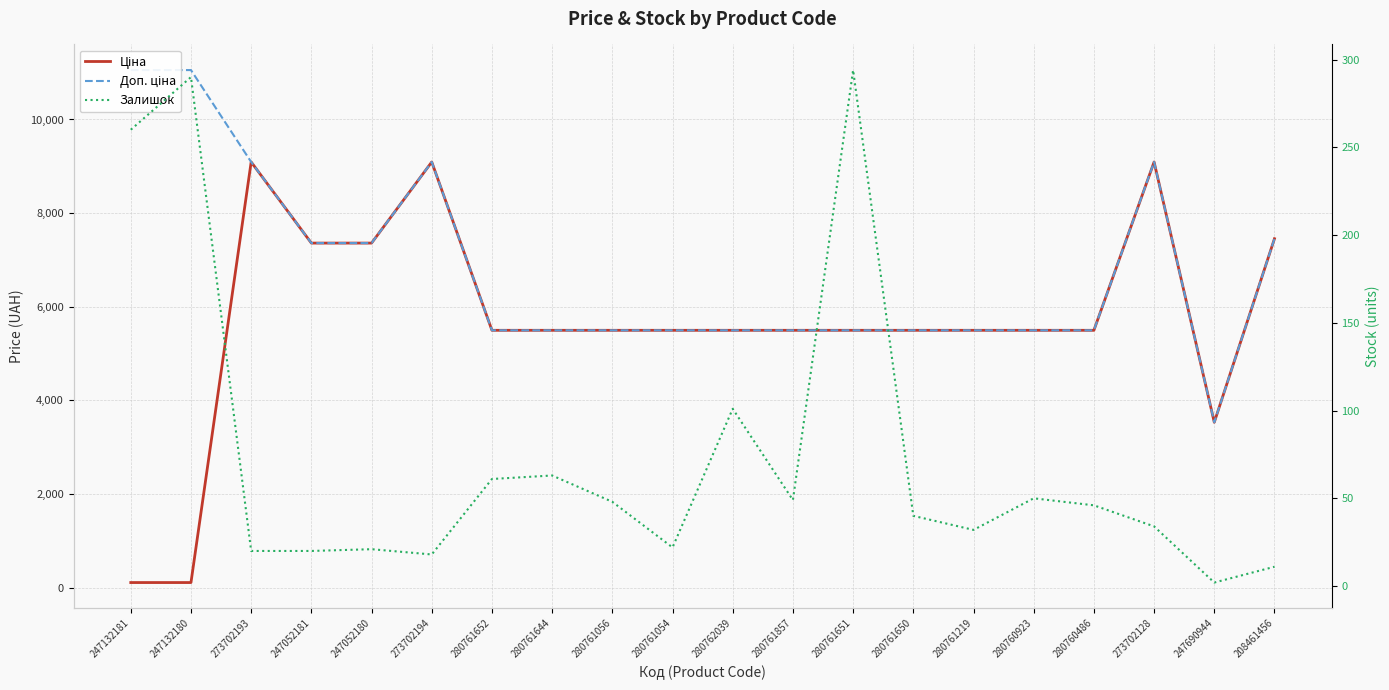

True or false: Залишок has a value of 46.9 at 273702128.

False